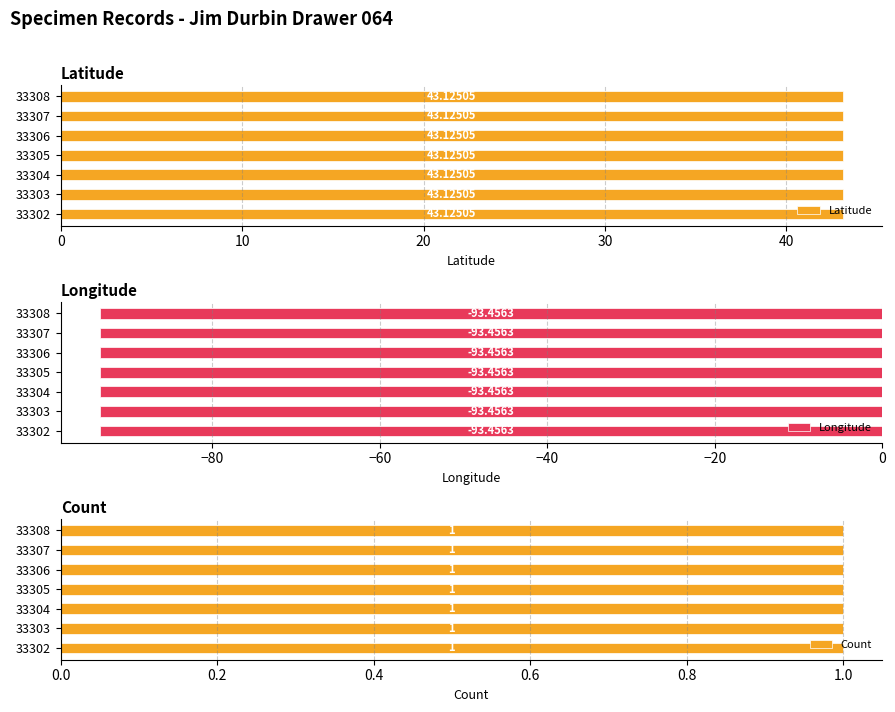

True or false: Longitude has a value of -93.5 at 33302.

True